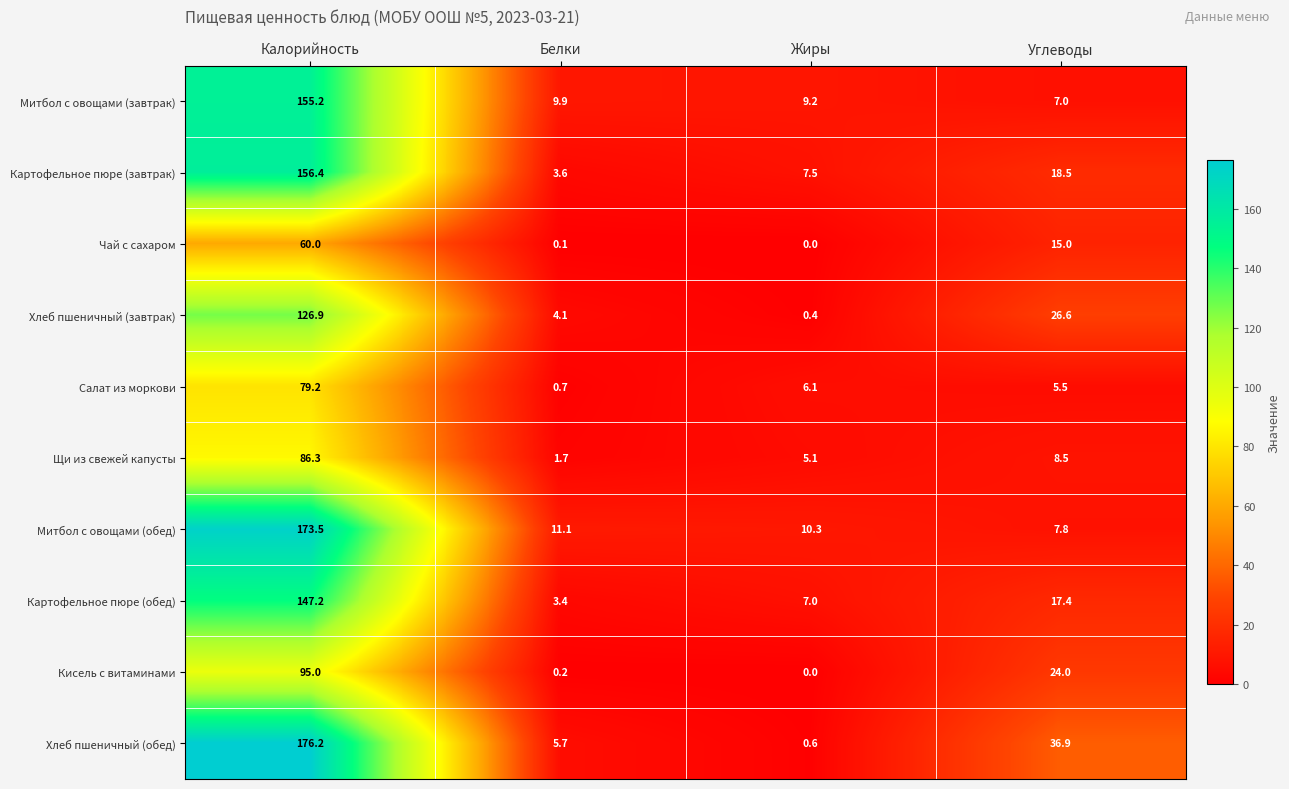

Is it true that Митбол с овощами (завтрак) equals 15.4 at Жиры?

False